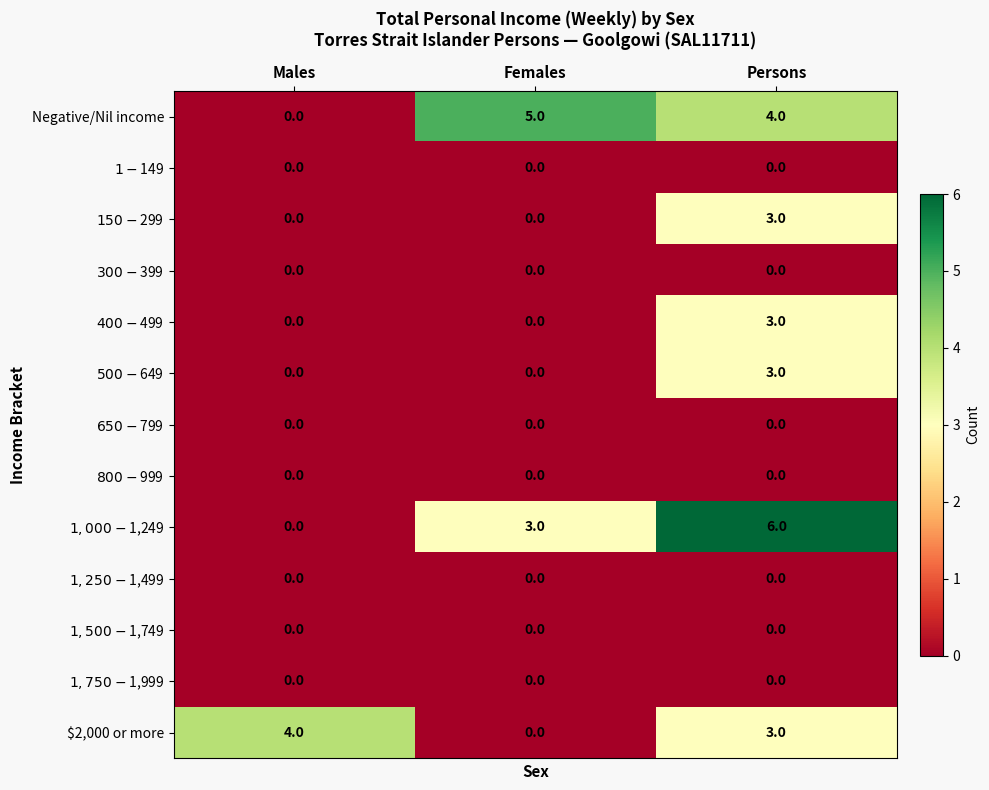

What is the difference between the highest and lowest values at Persons?

6